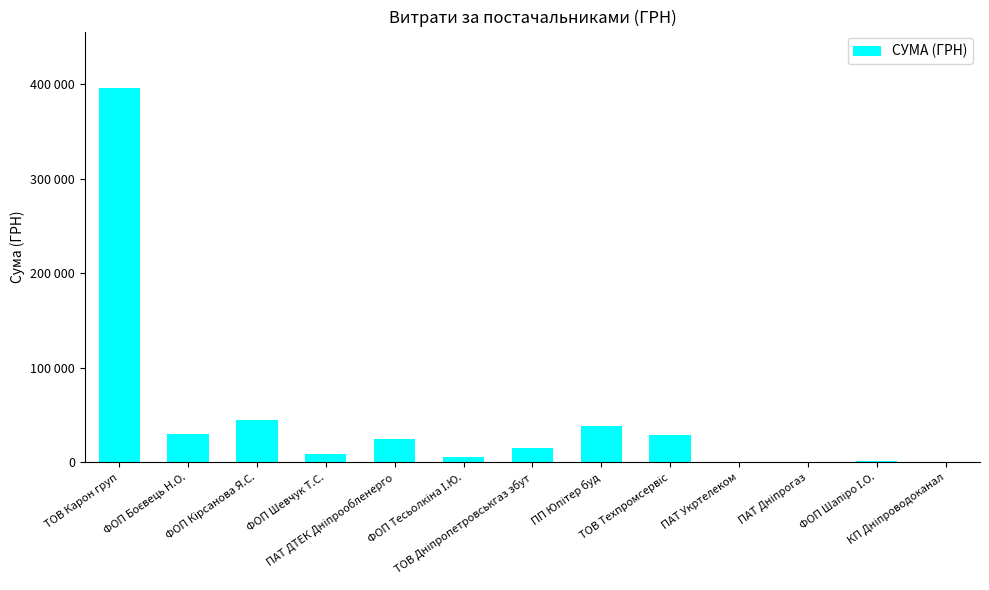

How many values exceed 14881?

7